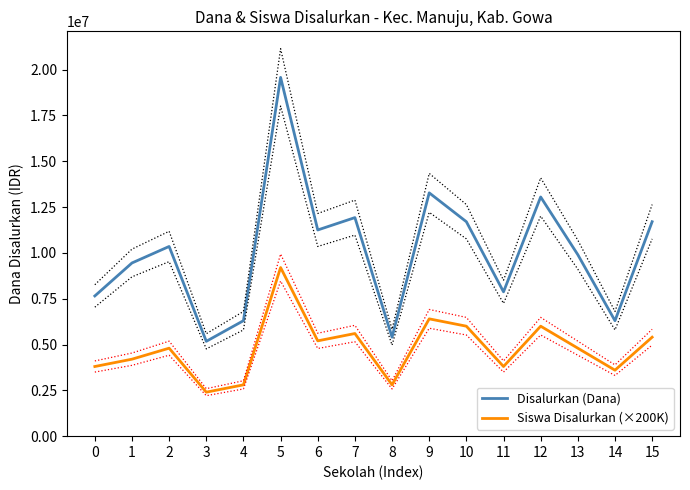

How many interior local valleys does the Siswa Disalurkan (×200K) series have?

5